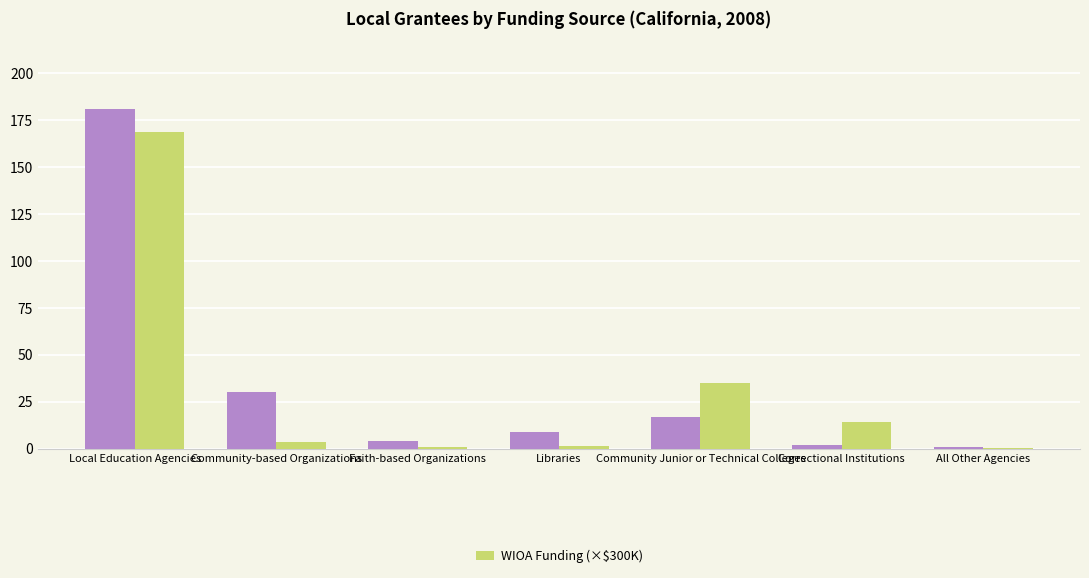

At which category is the sum across all series the highest?

Local Education Agencies